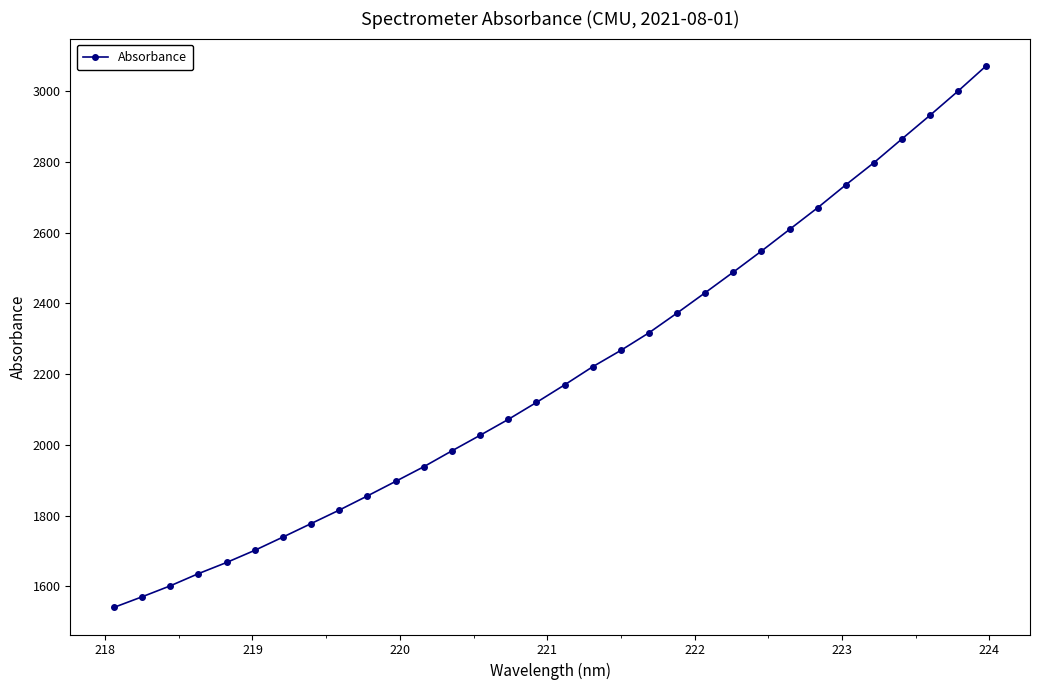

True or false: the data has more than 2 interior local peaks.

False